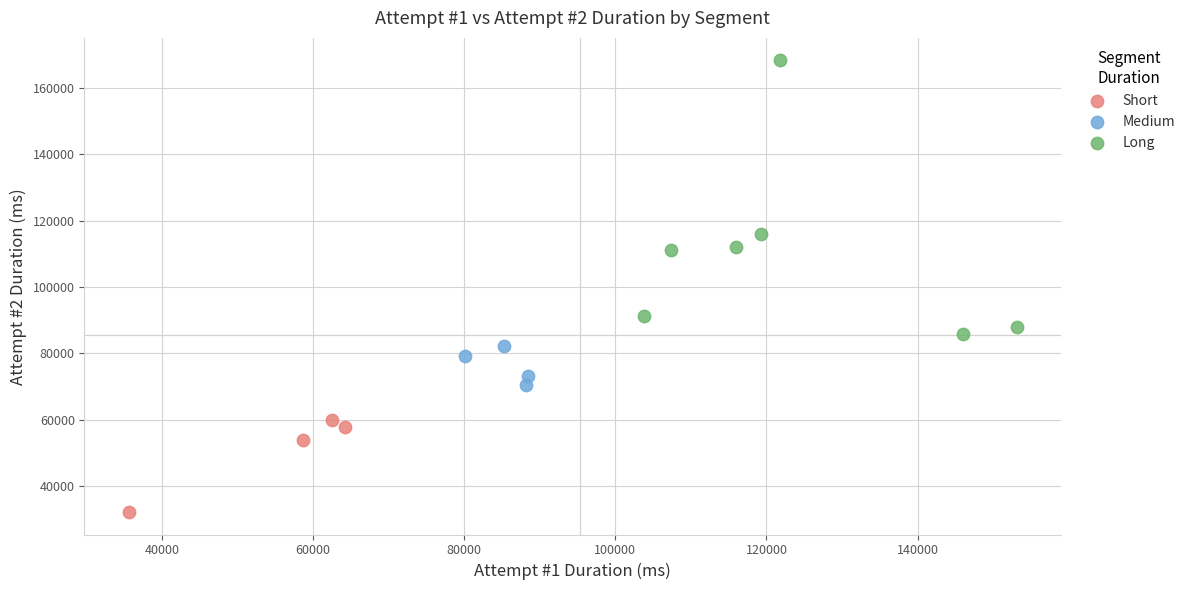

Which series reaches the maximum Y coordinate?

Long